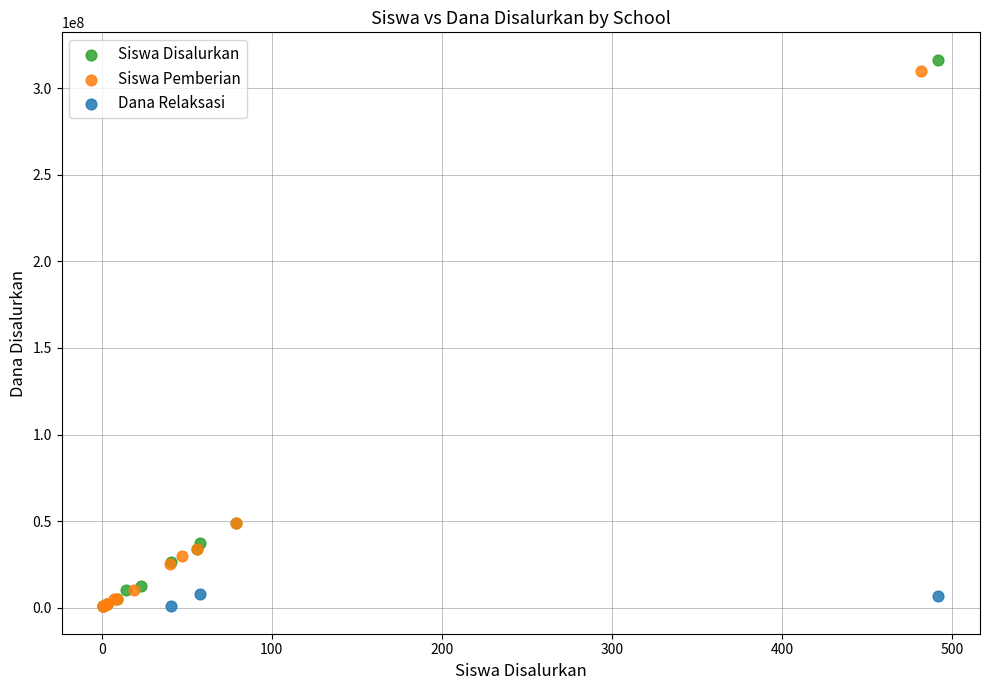

Which series has the largest Y range (max minus min)?

Siswa Disalurkan